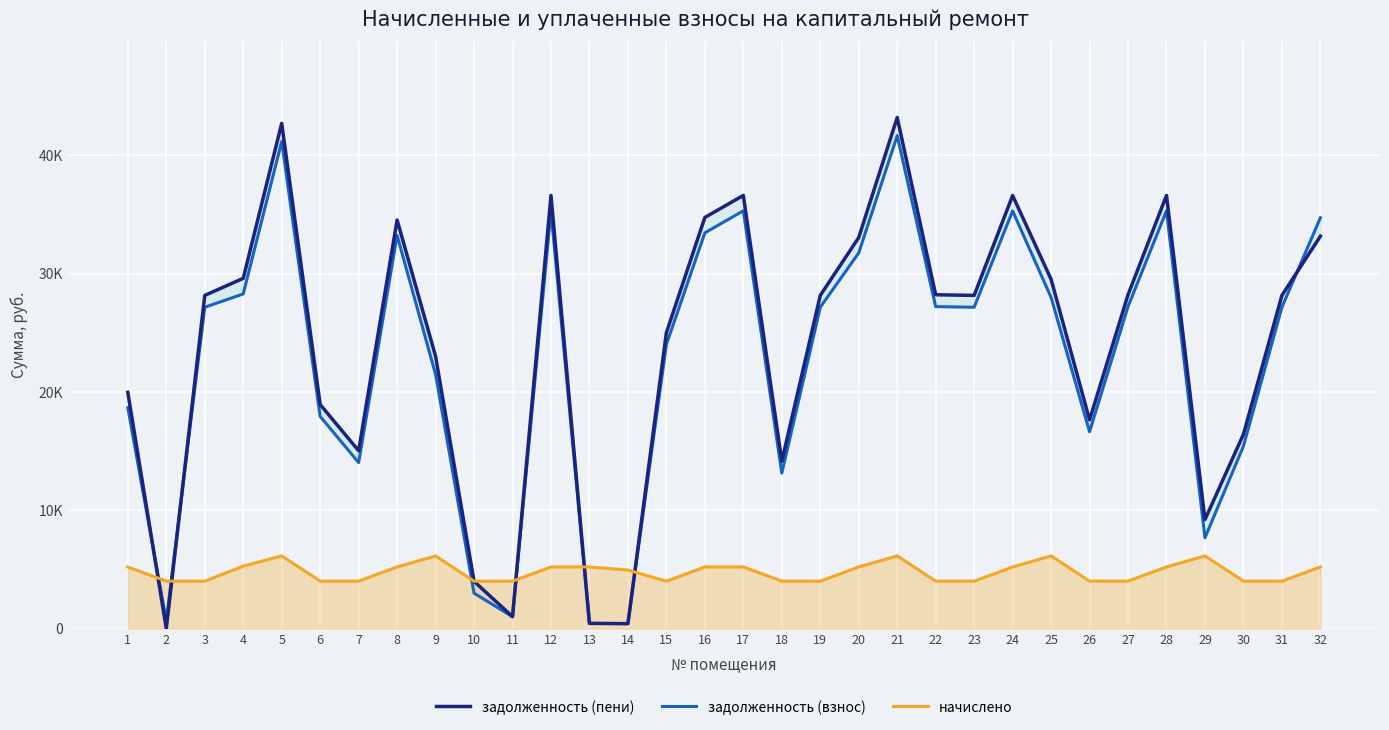

Which category has the highest value across all series?

21